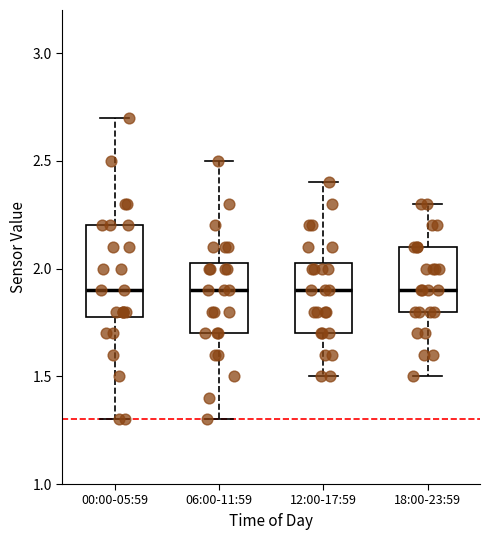

Which box is the tallest, from its lower edge to its upper edge?

00:00-05:59